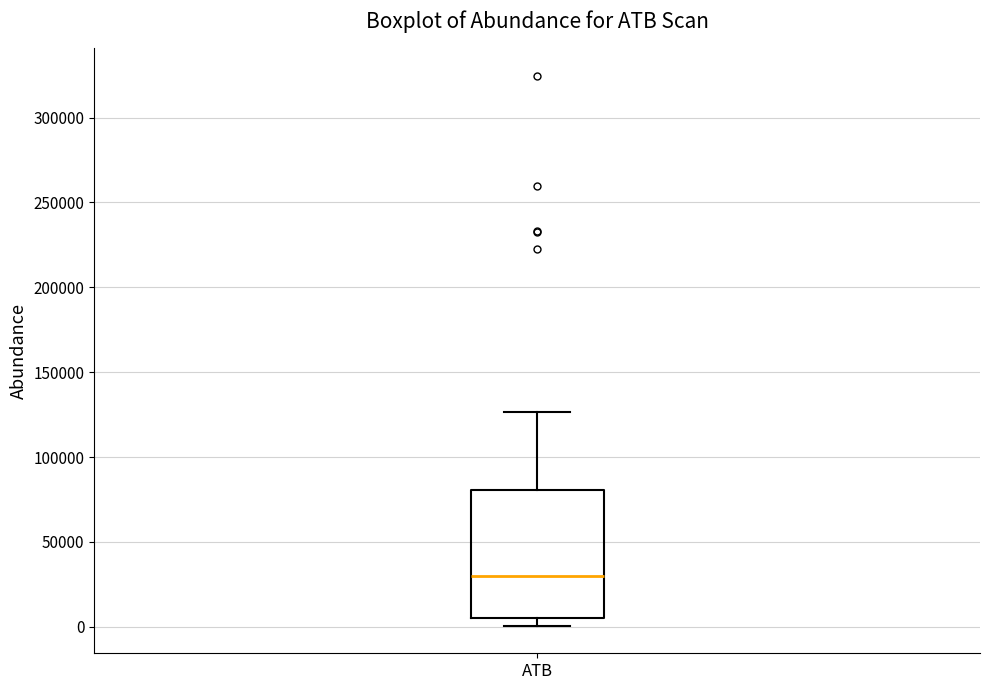

Read this box plot against the y-axis: the position of the median line, the range covered by the box, and the ends of both whiskers. The values are not printed on the chart, so give them approximately, as read against the axis.

median 30000, box 5000 to 80000, whiskers 0 to 125000